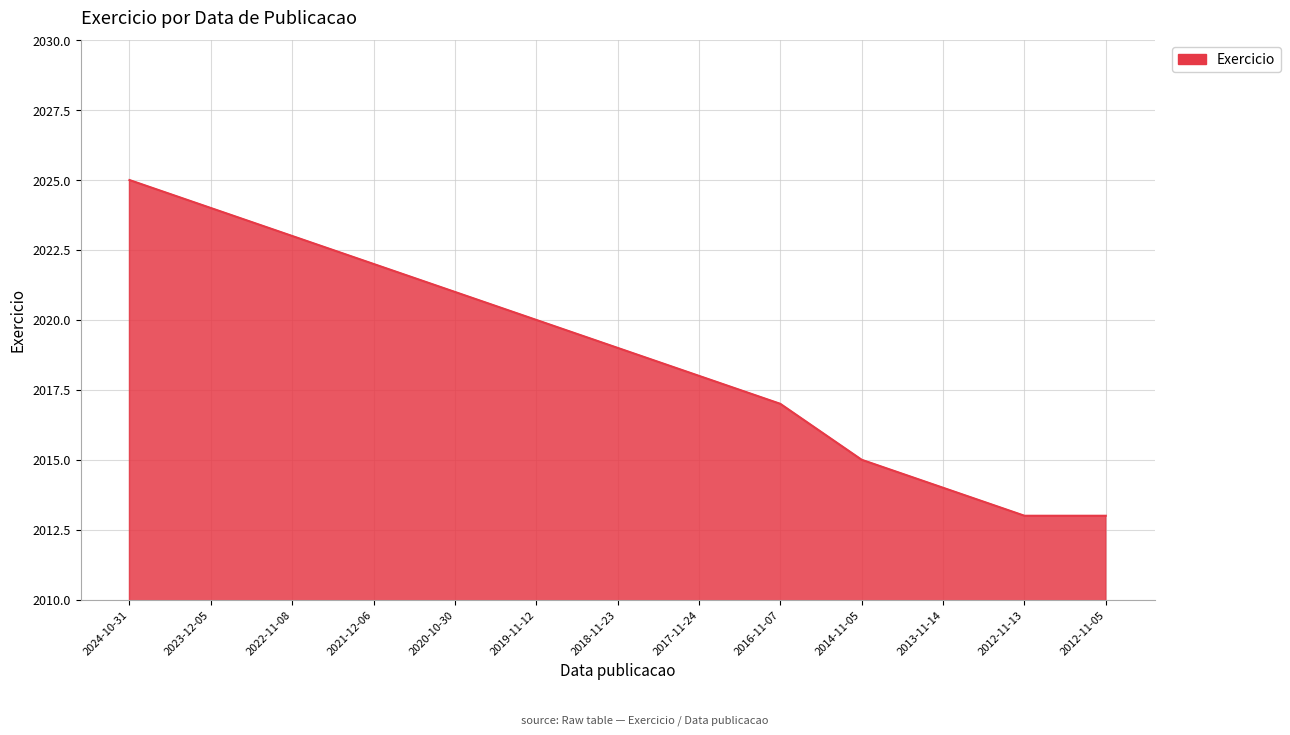

True or false: the data shows 2019 at 2018-11-23.

True